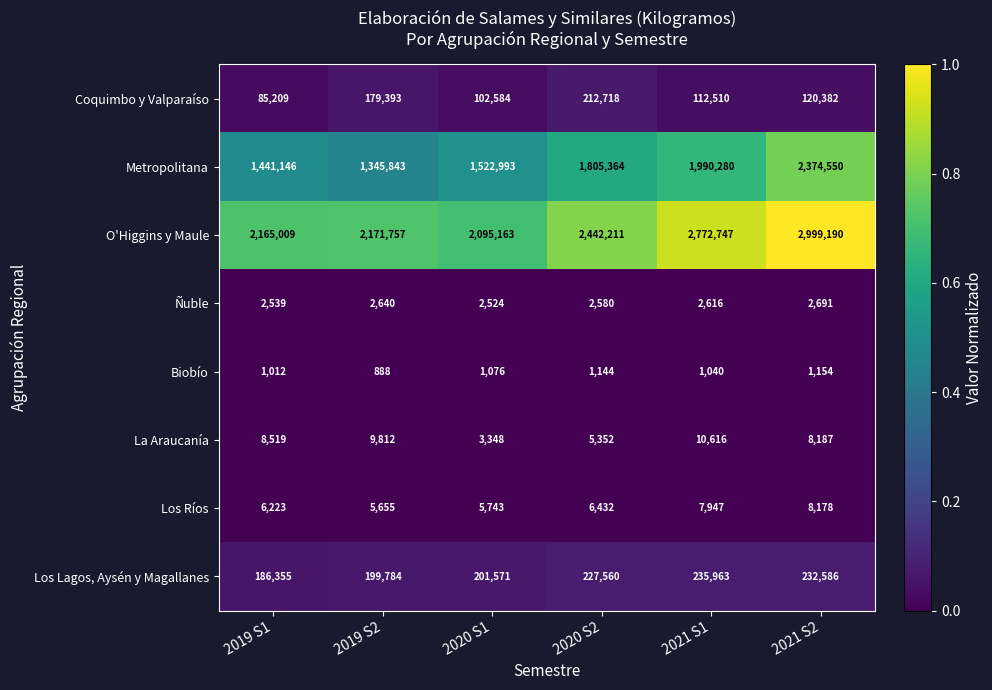

How many data points does each series have?

6